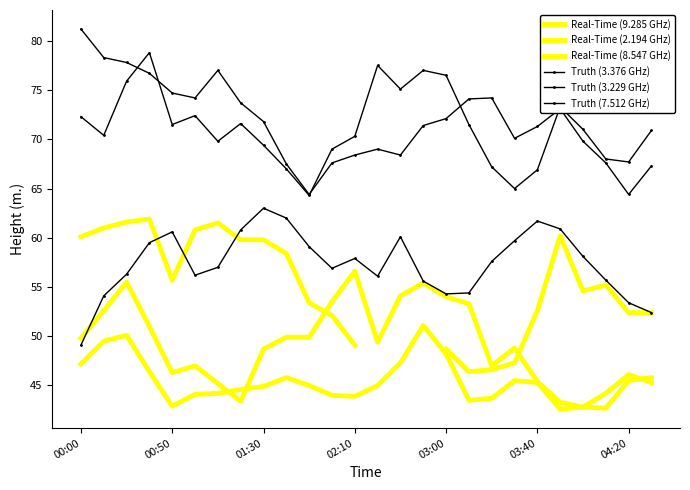

At which label is Truth (7.512 GHz) closest to 56?

13